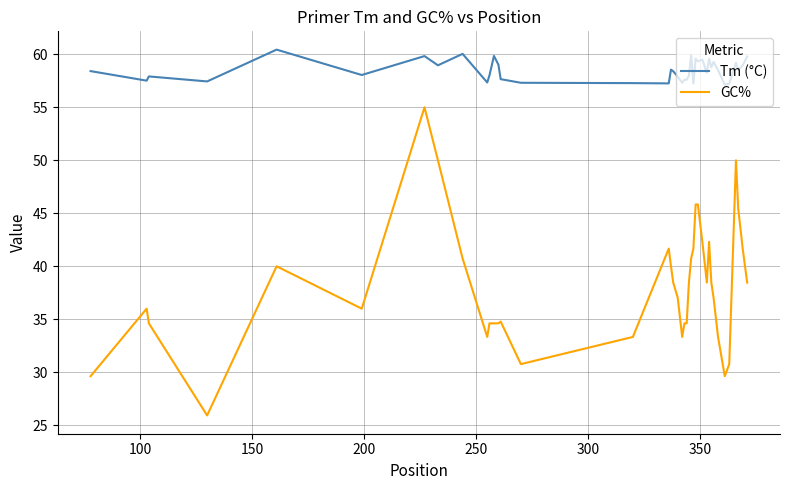

Which series has the widest spread of values?

GC%